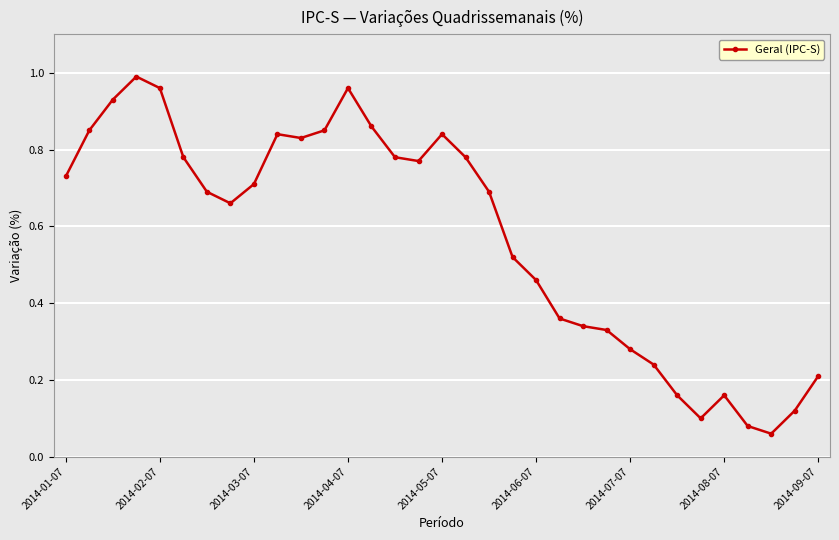

What is the sum of all values?

18.9